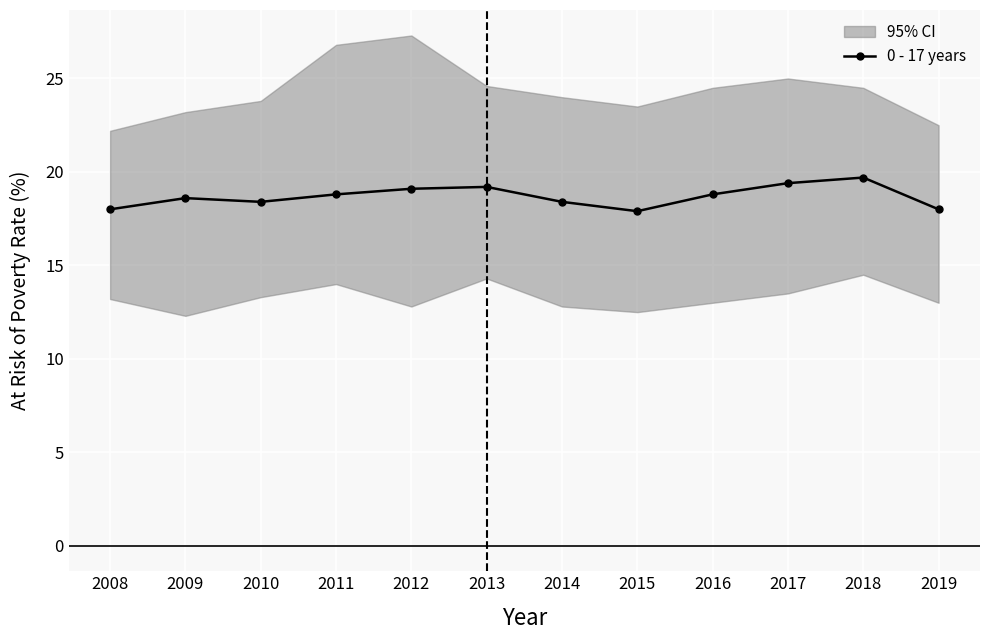

Rank the categories by value from highest to lowest.

2018, 2017, 2013, 2012, 2011, 2016, 2009, 2010, 2014, 2008, 2019, 2015